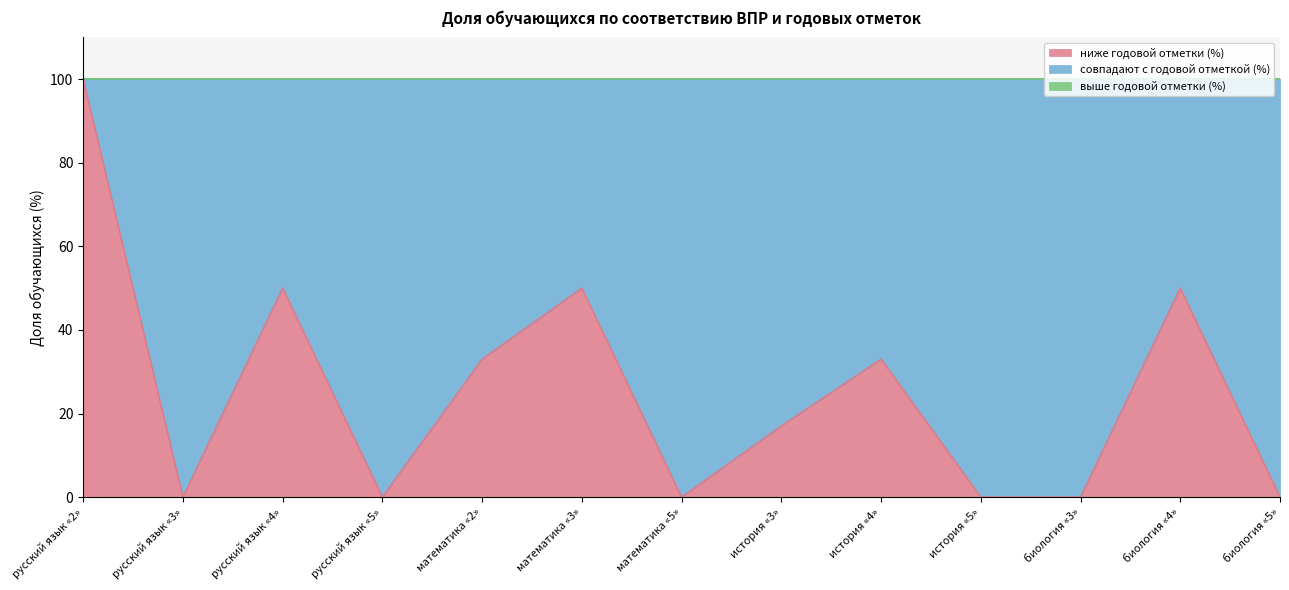

List the labels in order of совпадают с годовой отметкой (%) value, smallest first.

русский язык «2», русский язык «4», математика «3», биология «4», математика «2», история «4», история «3», русский язык «3», русский язык «5», математика «5», история «5», биология «3», биология «5»